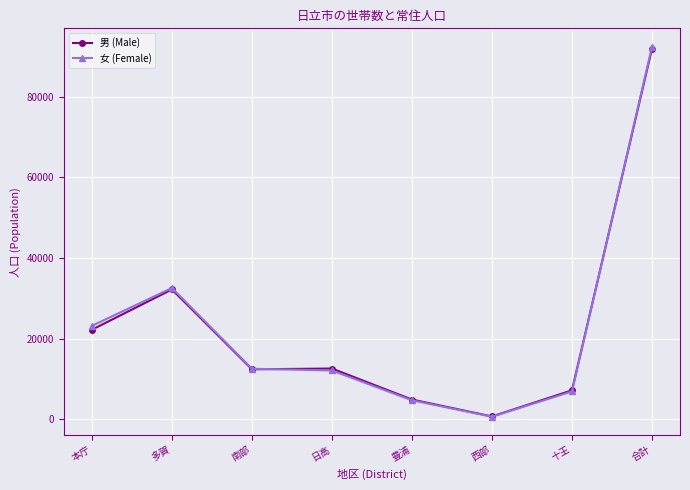

True or false: 女 (Female) has more than 0 points higher than both neighbors.

True